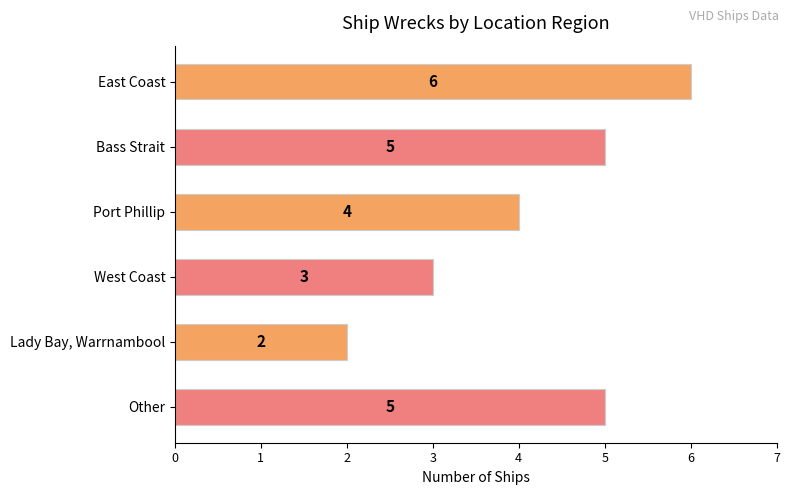

What is the sum of the values at Port Phillip and Bass Strait?

9